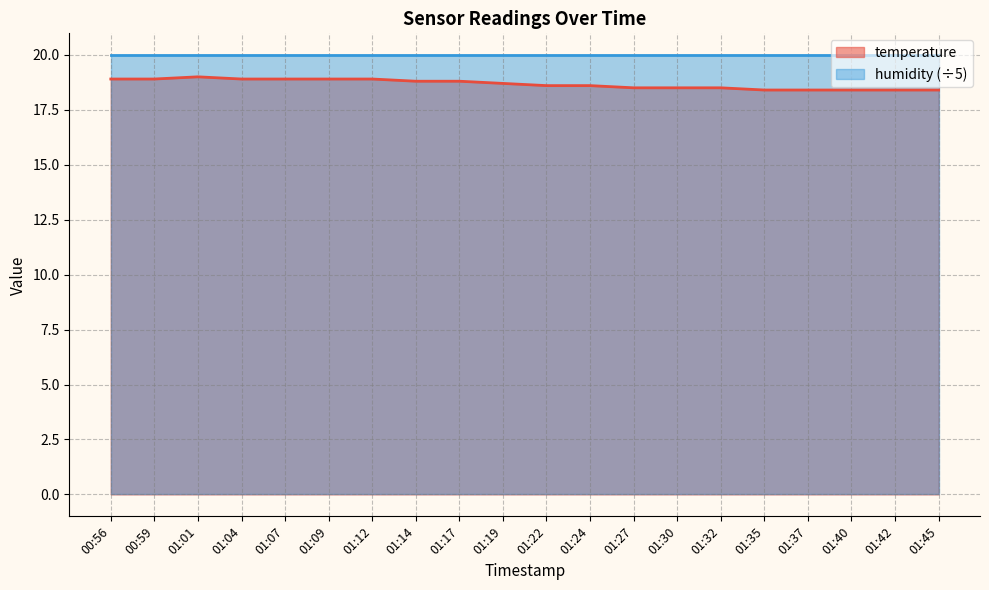

Count the values in the range 18 to 19.

20